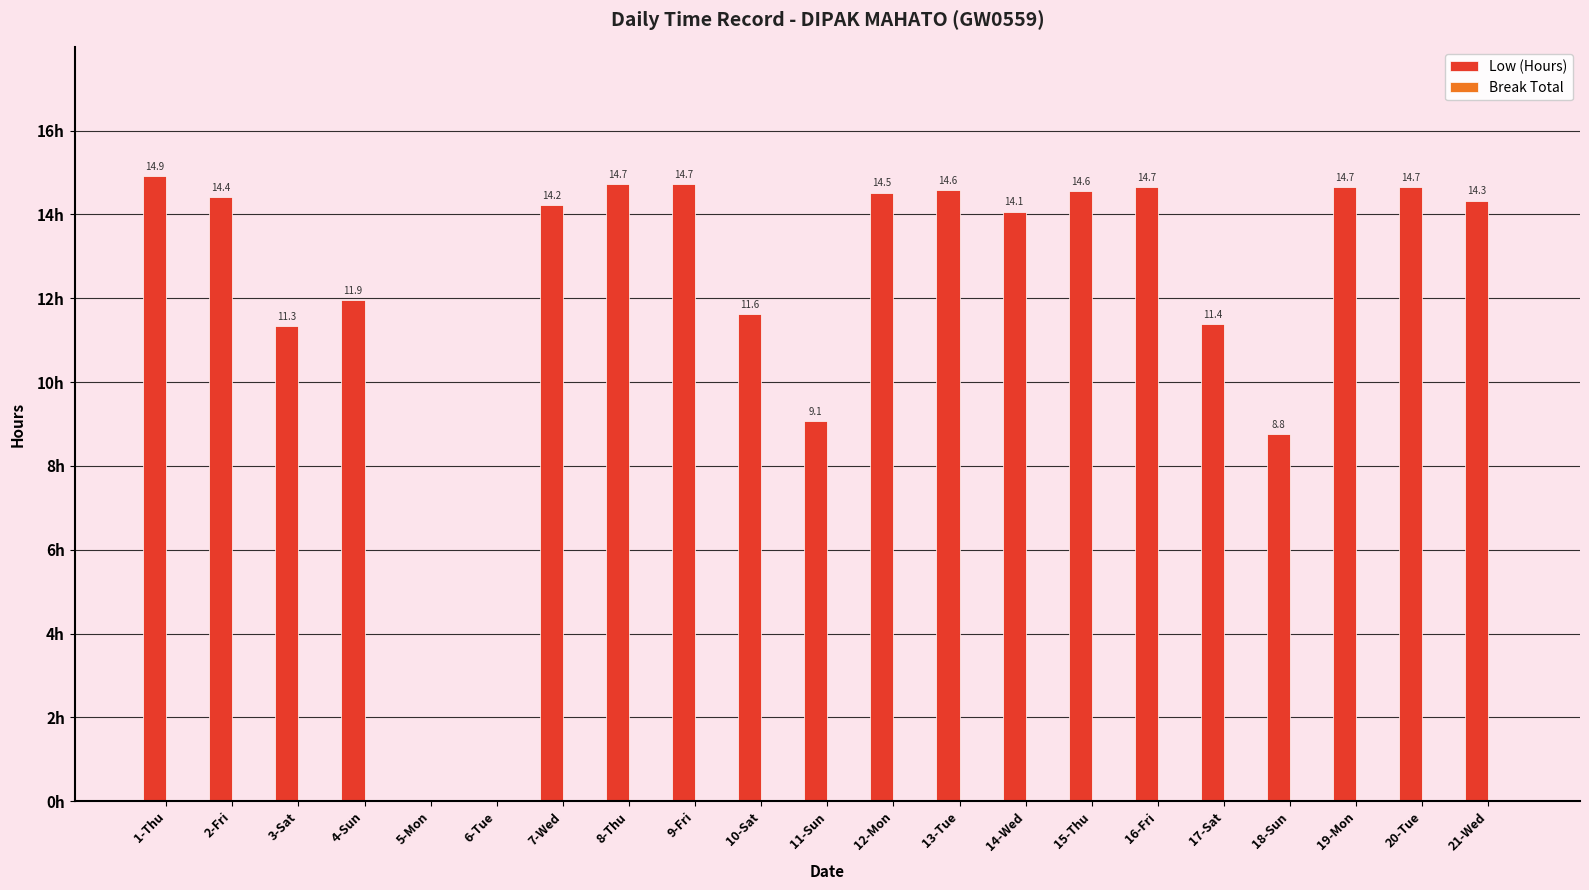

Where does the data first go above 14?

1-Thu